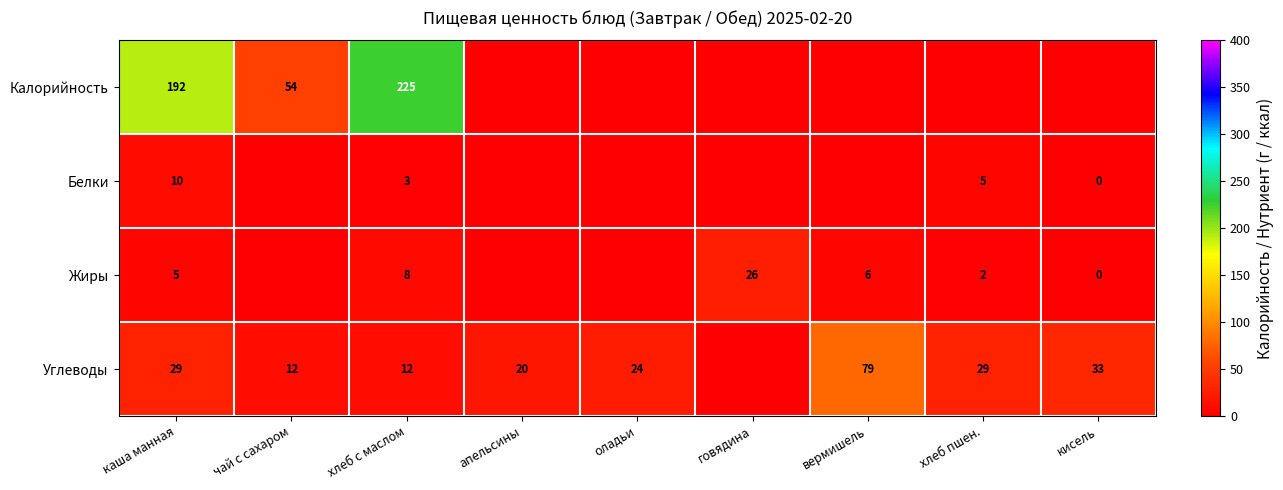

True or false: Углеводы has a value of 29 at хлеб пшен..

True